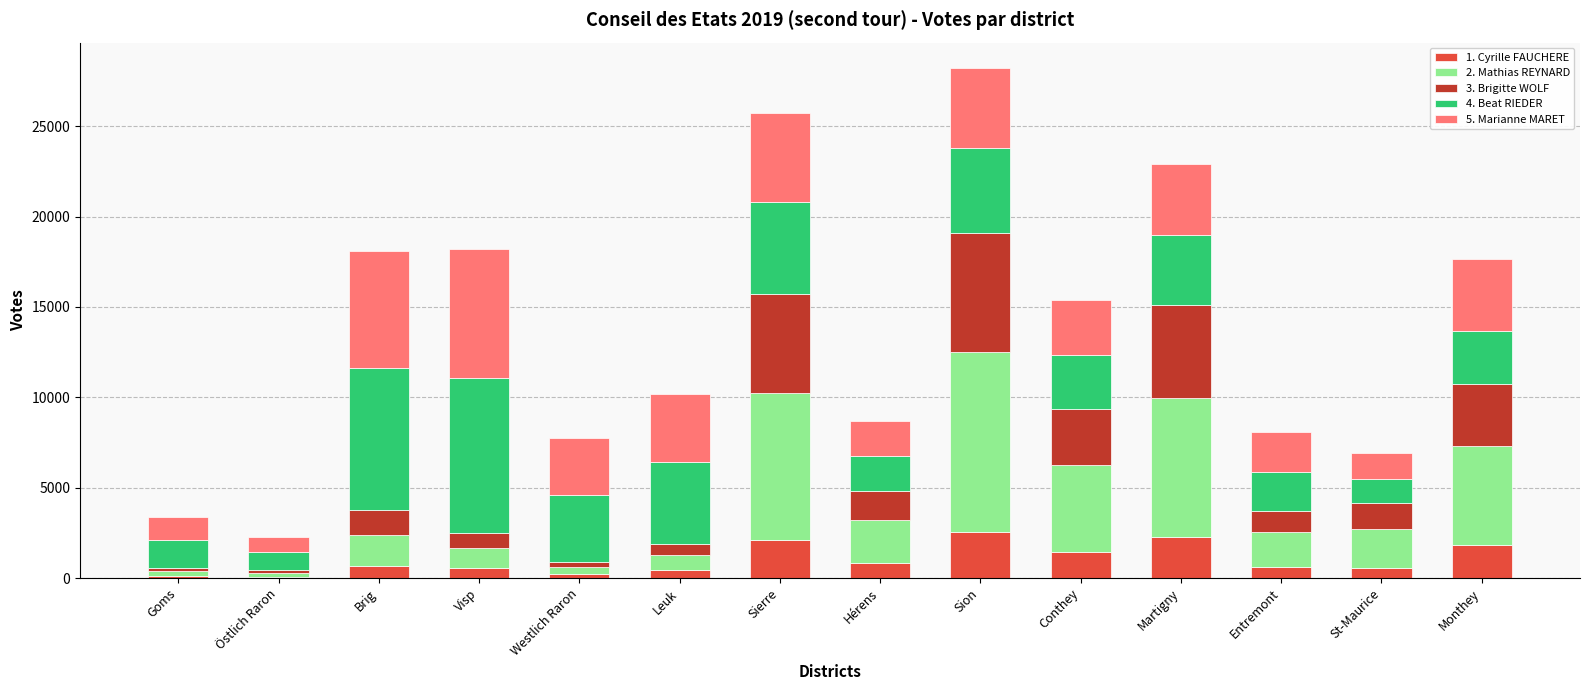

What is the total value across all series at Entremont?

8069